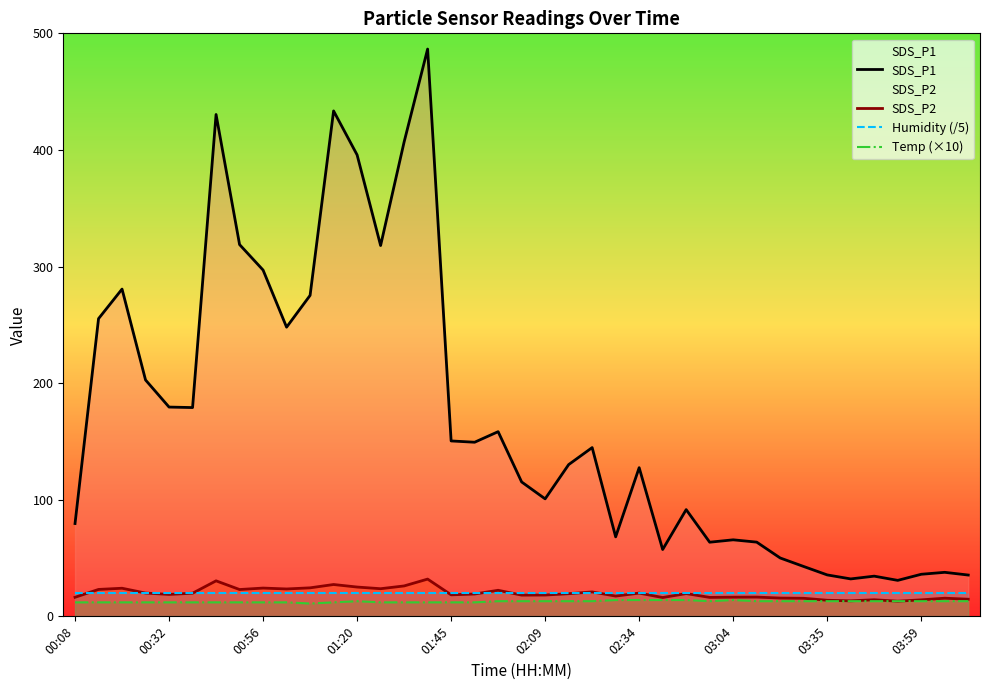

What is the total value across all series at 19?

166.4